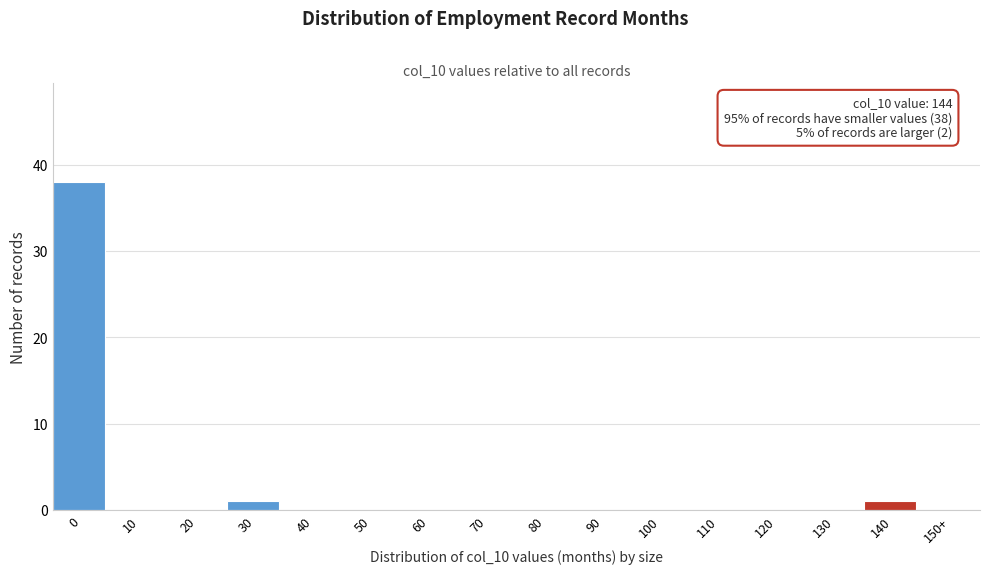

Reading left to right, extract all data points from this chart.

0=38	10=0	20=0	30=1	40=0	50=0	60=0	70=0	80=0	90=0	100=0	110=0	120=0	130=0	140=1	150+=0